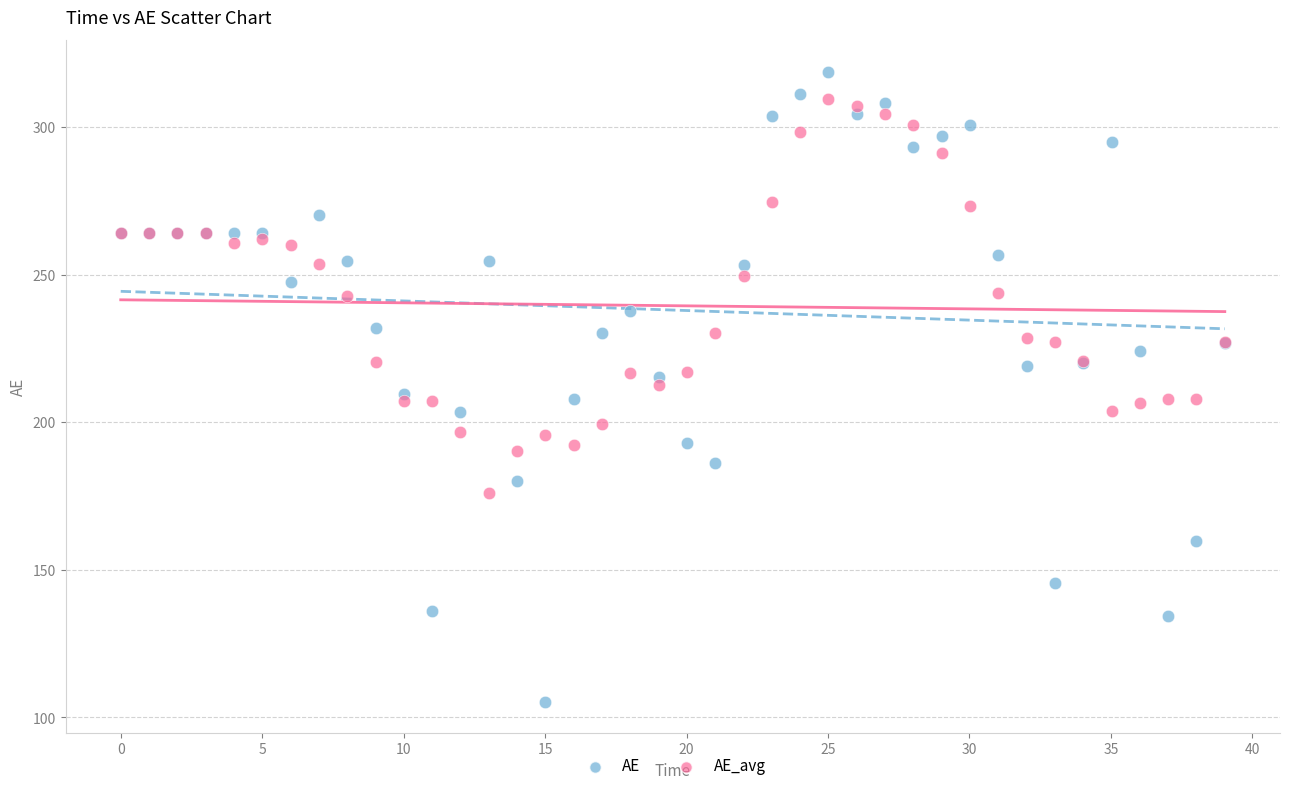

Which series contains the lowest Y value?

AE